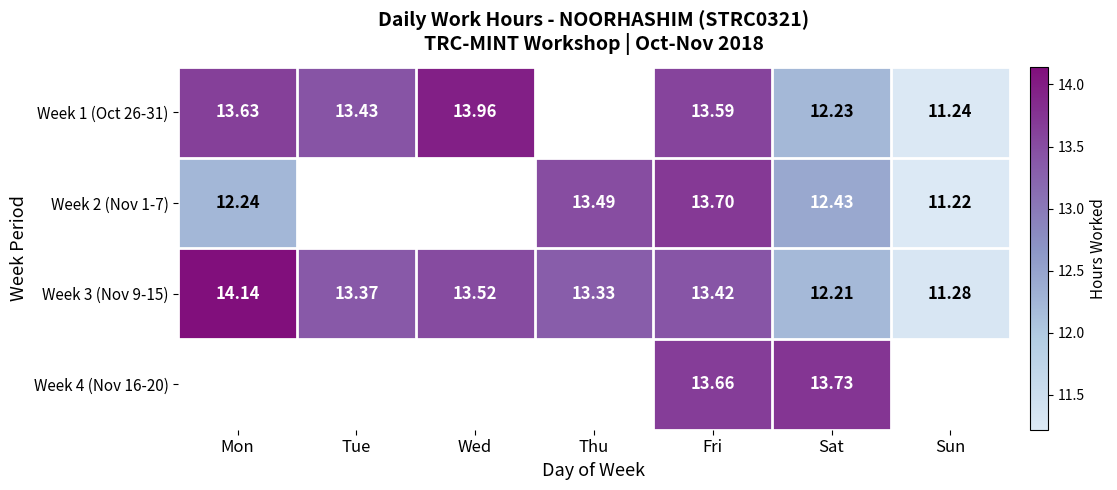

List the labels in order of Week 3 (Nov 9-15) value, smallest first.

Sun, Sat, Thu, Tue, Fri, Wed, Mon